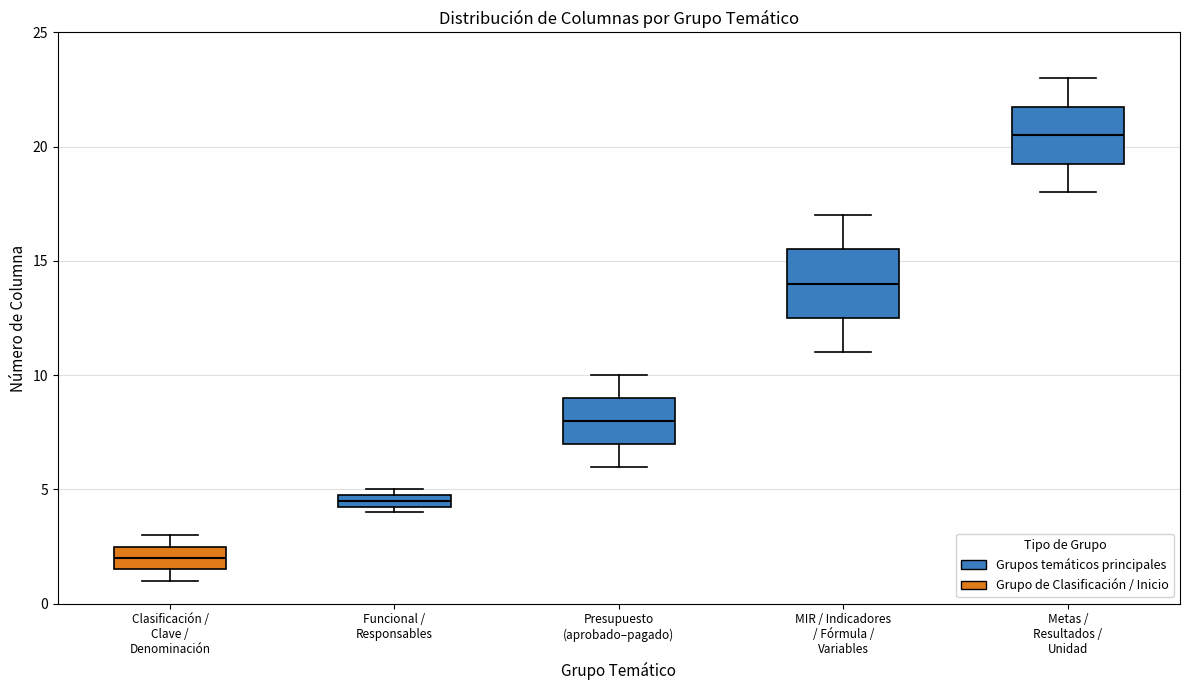

Where is the lower edge of the box for Funcional / Responsables on the y-axis? The values are not printed on the chart, so give them approximately, as read against the axis.

4.5